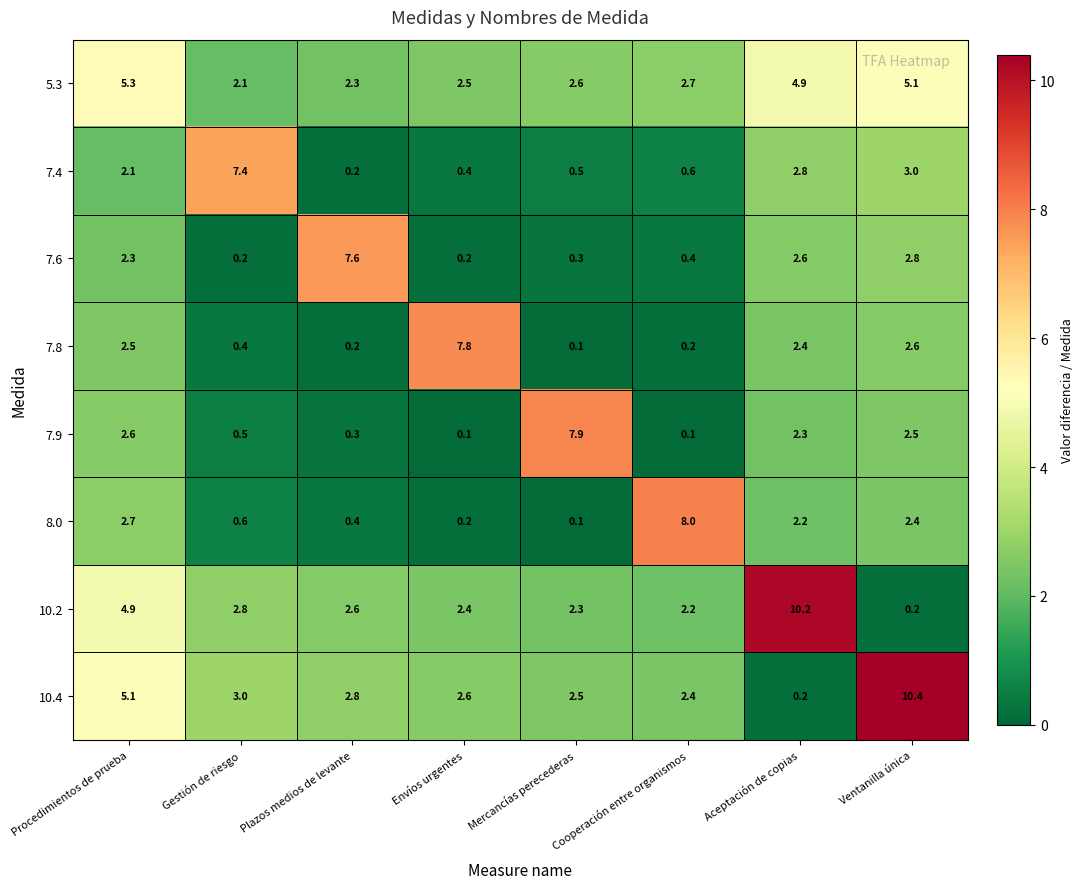

How many distinct data groups are displayed?

8